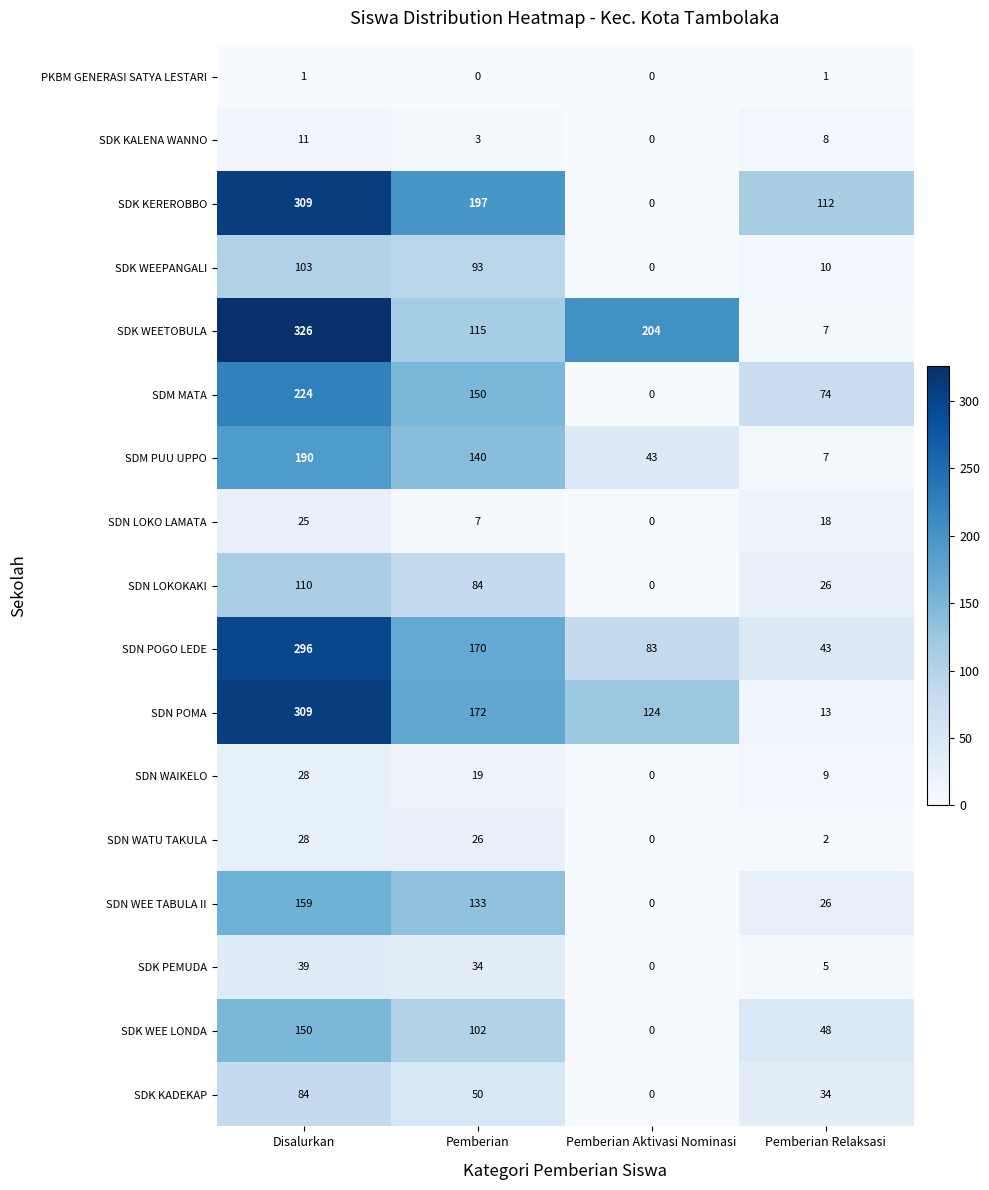

How many values in SDN WATU TAKULA are above zero?

3